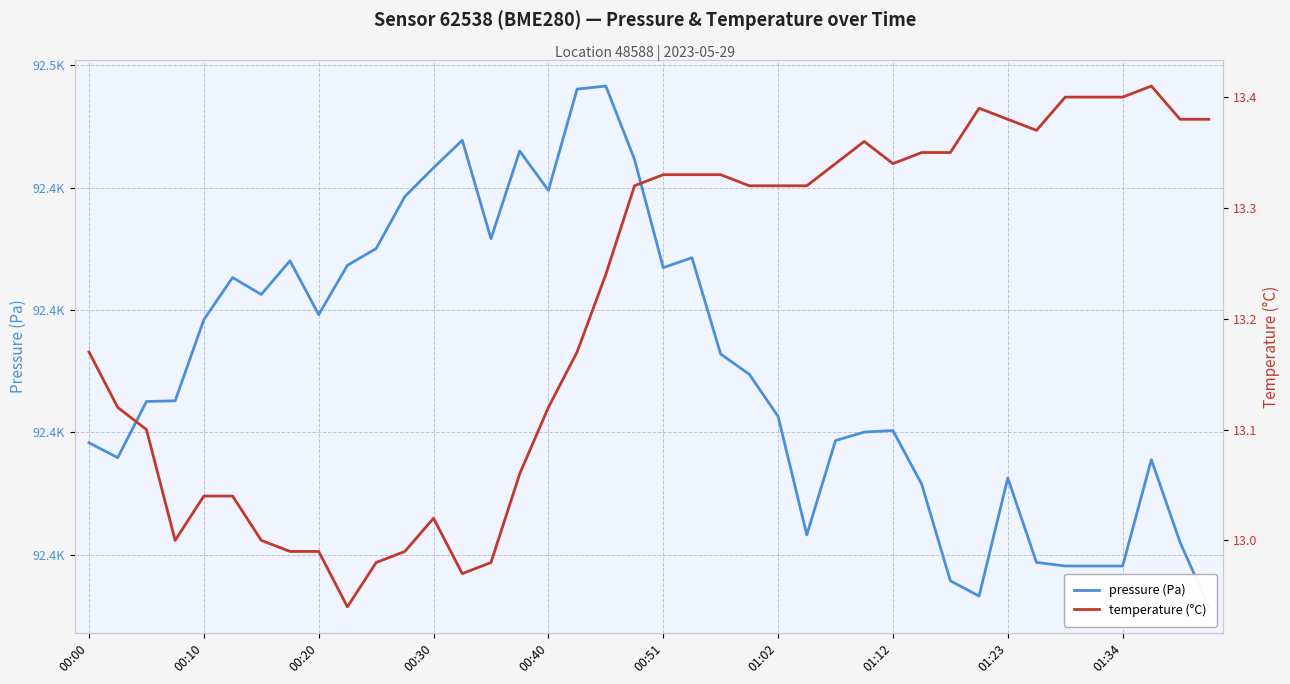

Which has a higher value, 31 or 23?

23